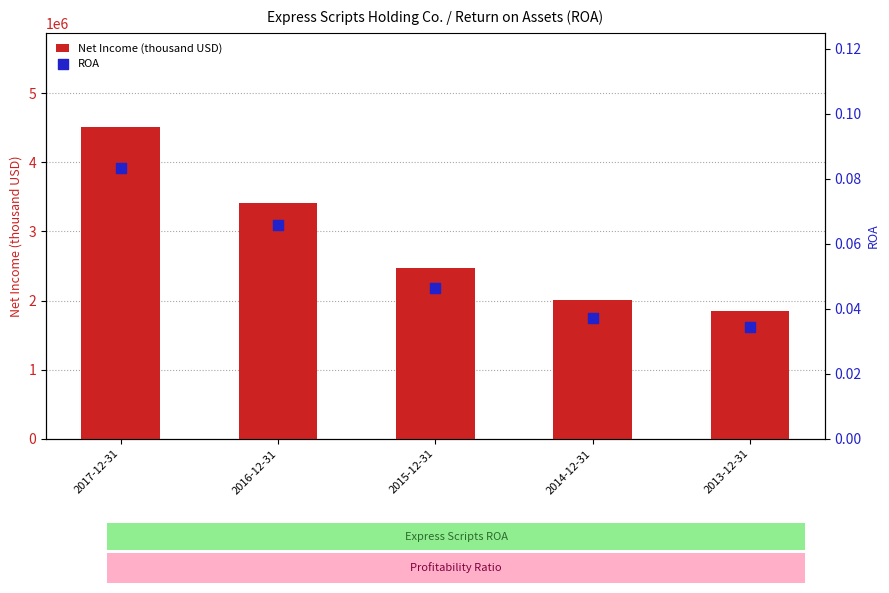

Is the value of ROA at 2013-12-31 greater than the value of Net Income (thousand USD) at 2014-12-31?

No